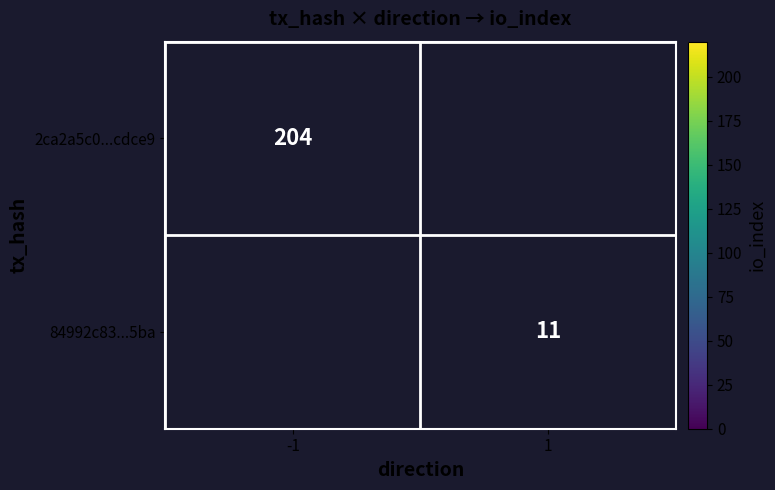

The value of 2ca2a5c0...cdce9 at -1 is 204. True or false?

True